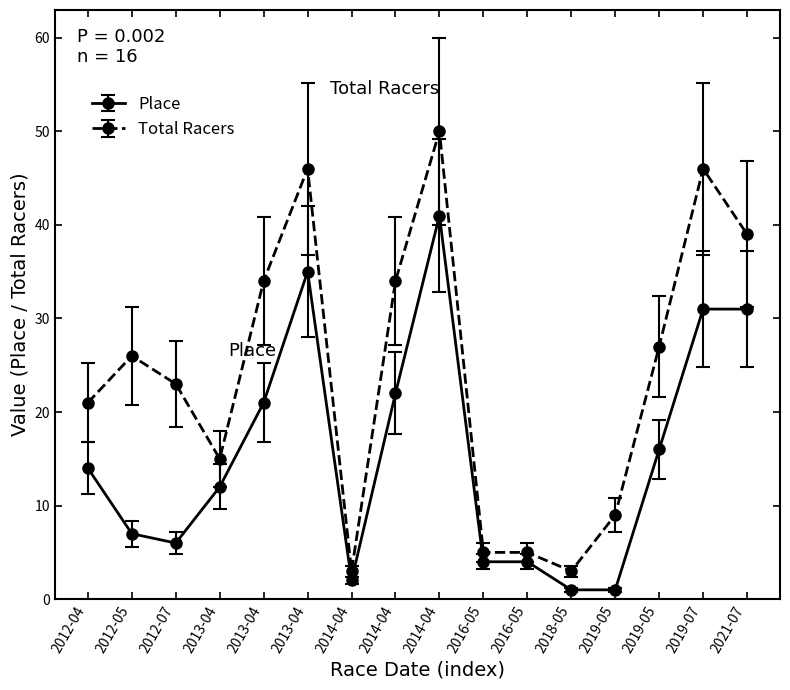

List the series in order of their peak value, lowest first.

Place, Total Racers